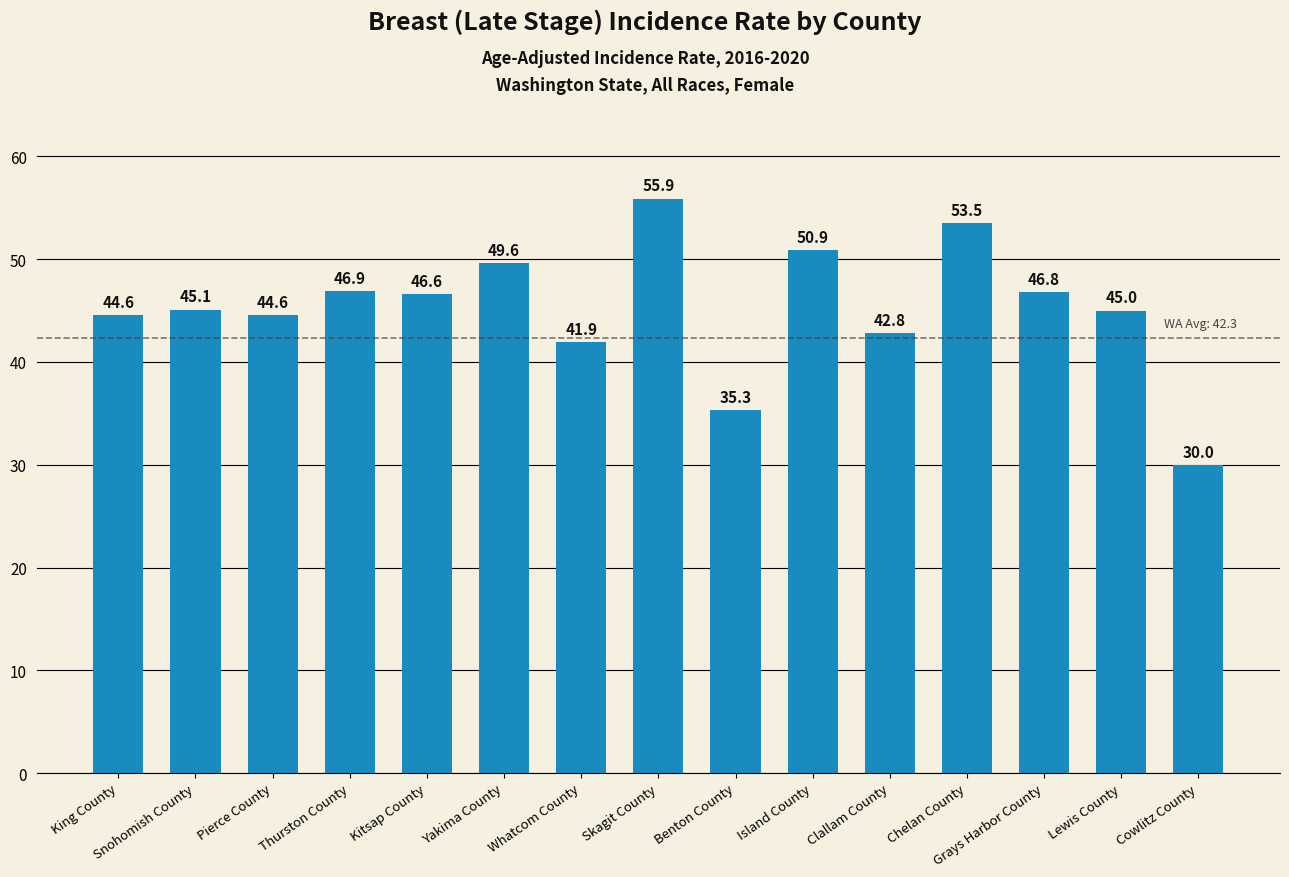

Are the bars grouped side by side (vs. stacked)?

No